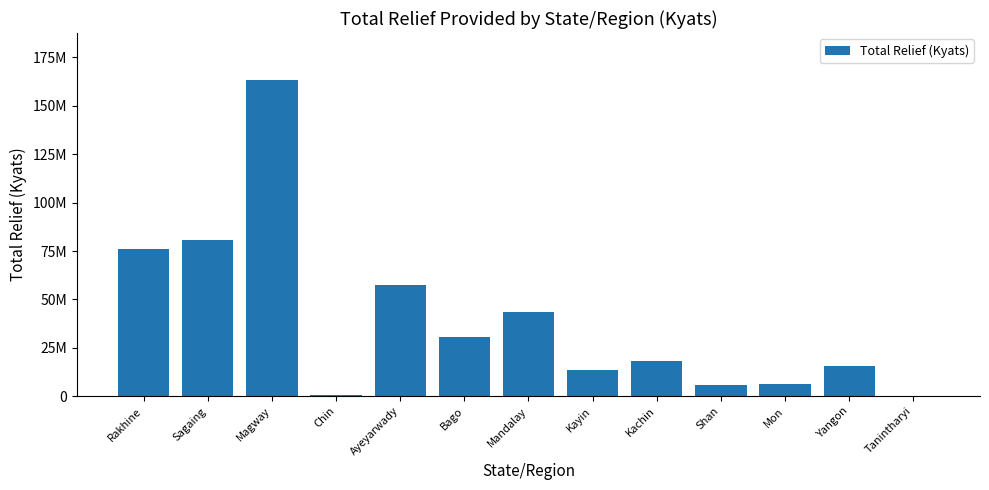

At which category does the chart reach its peak across all series?

Magway